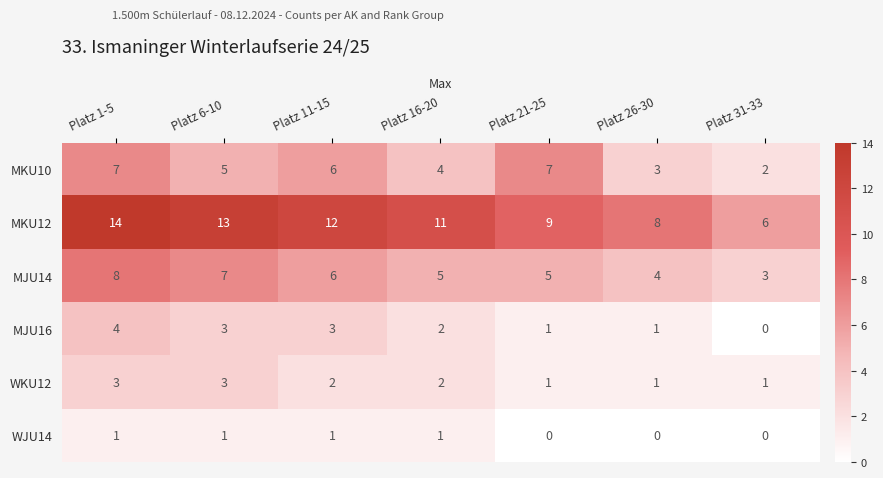

True or false: MKU10 has a value of 3 at Platz 26-30.

True